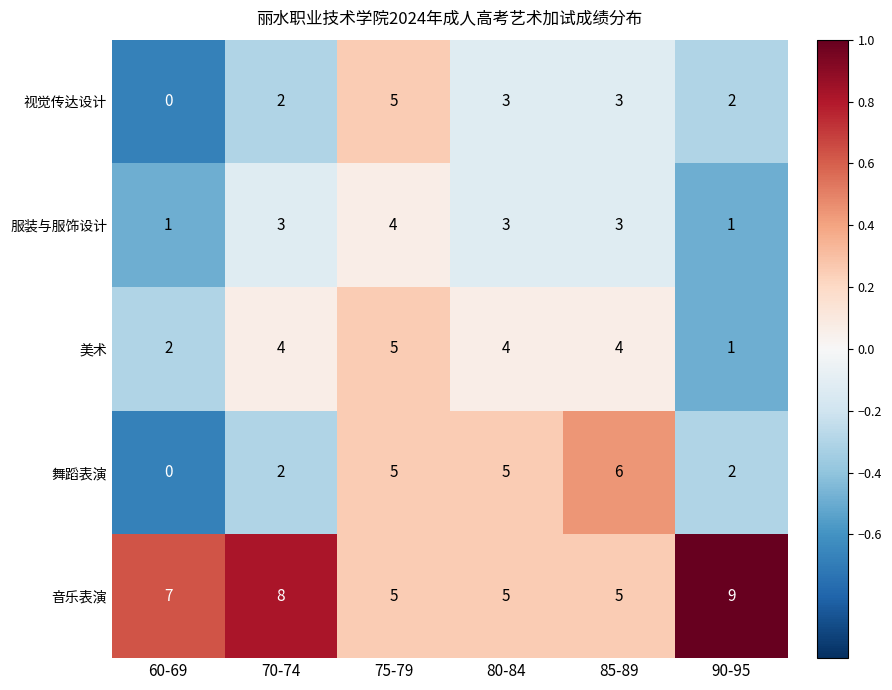

Read the 舞蹈表演 value at 80-84.

5